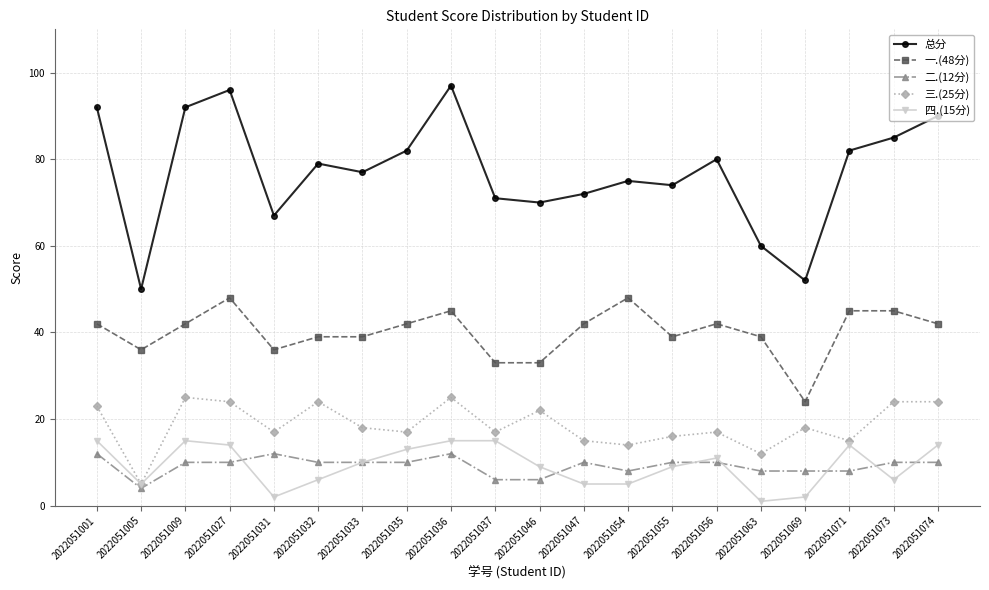

What is the difference between the maximum and second lowest values in the 三.(25分) series?

13